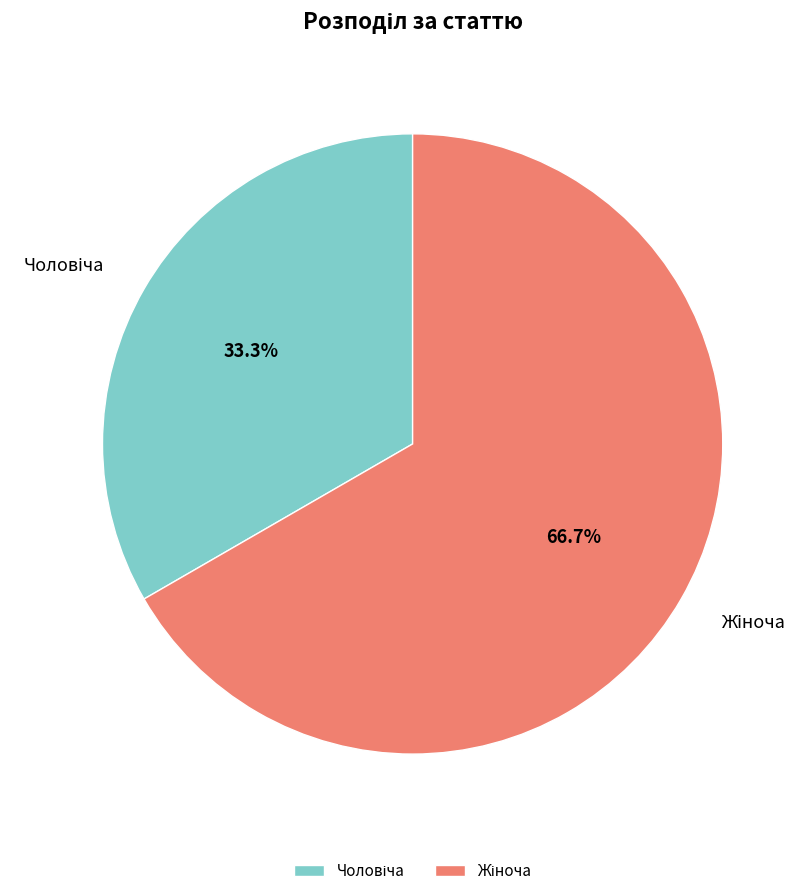

Does any single category account for the majority?

Yes